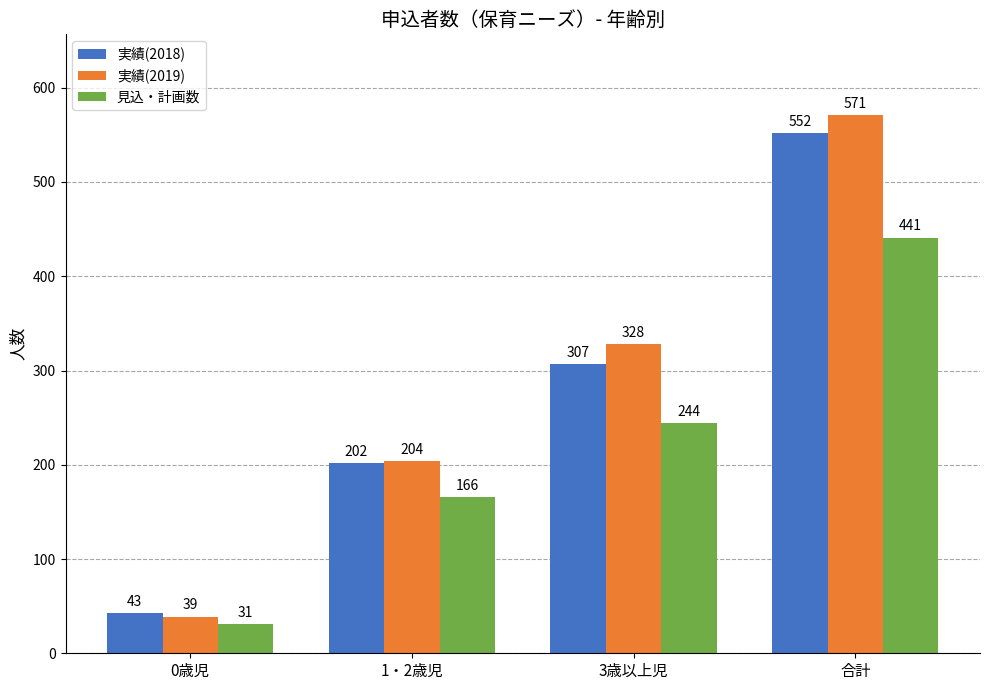

How many series are shown in this chart?

3